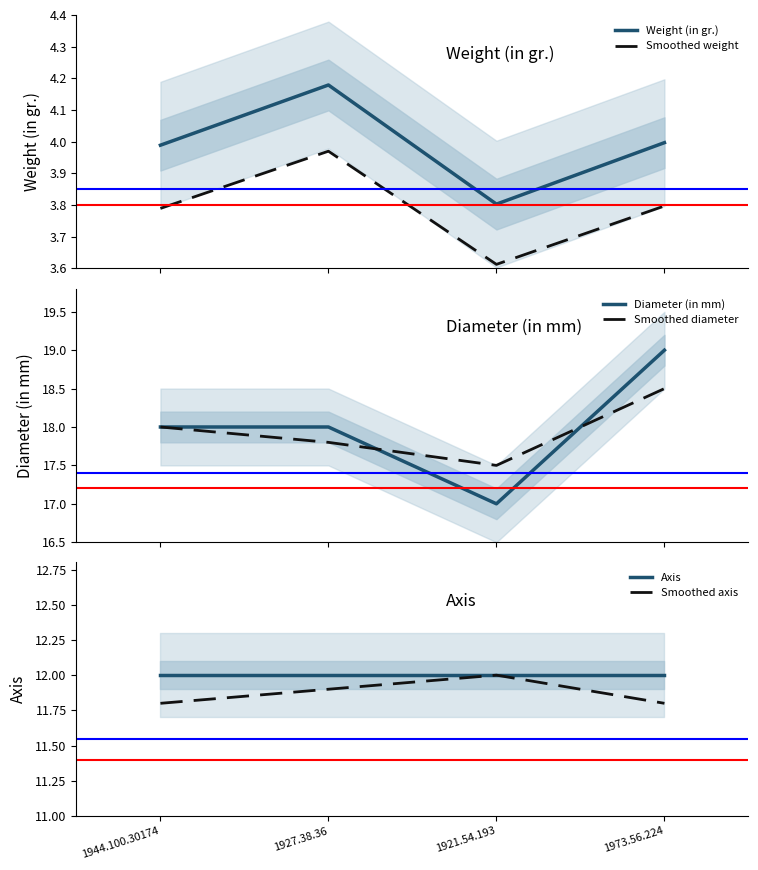

What is the minimum value for Smoothed diameter?

17.5